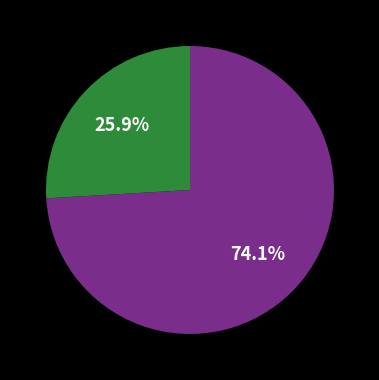

Does any single category account for the majority?

Yes